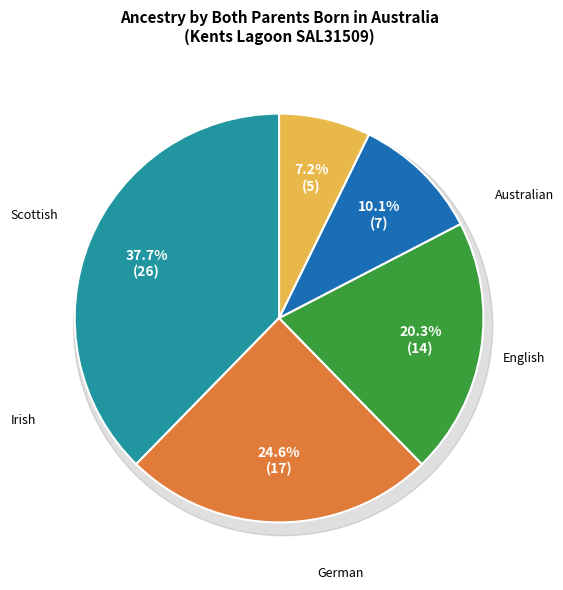

The German slice represents 20% of the pie. True or false?

True